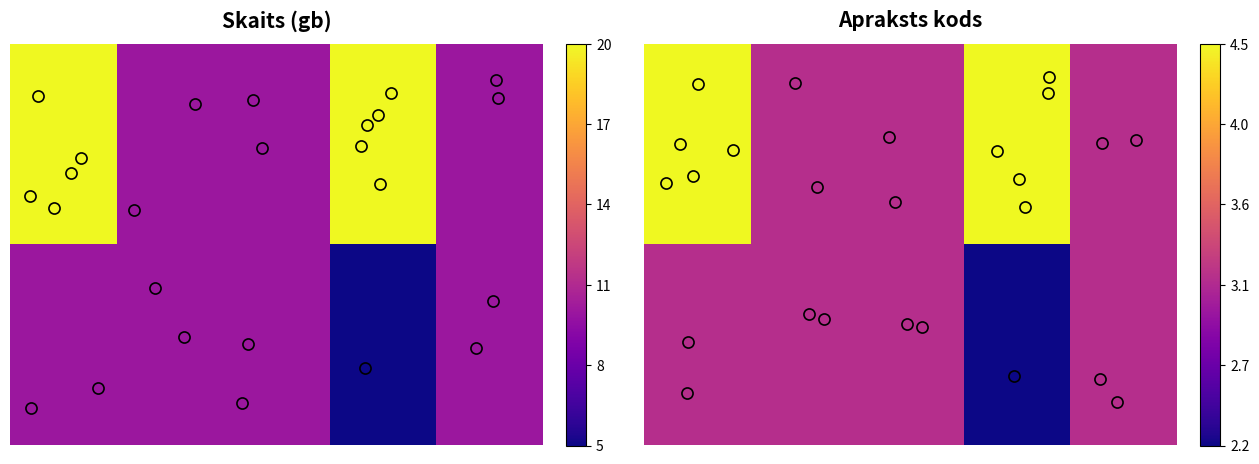

What is the minimum value shown in the chart?

2.2